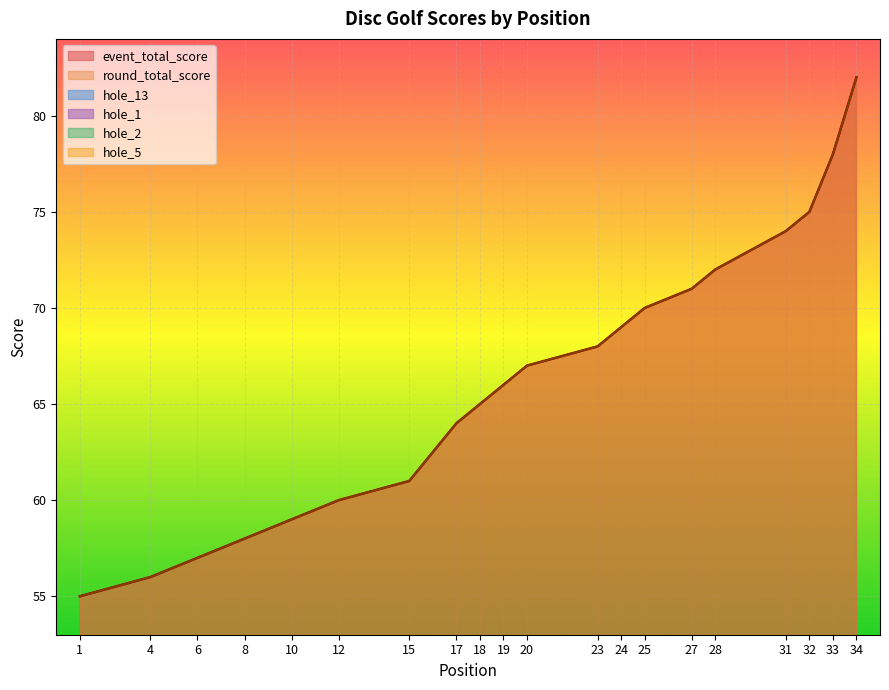

At 25, list the series in order from largest to smallest.

event_total_score, round_total_score, hole_13, hole_2, hole_5, hole_1